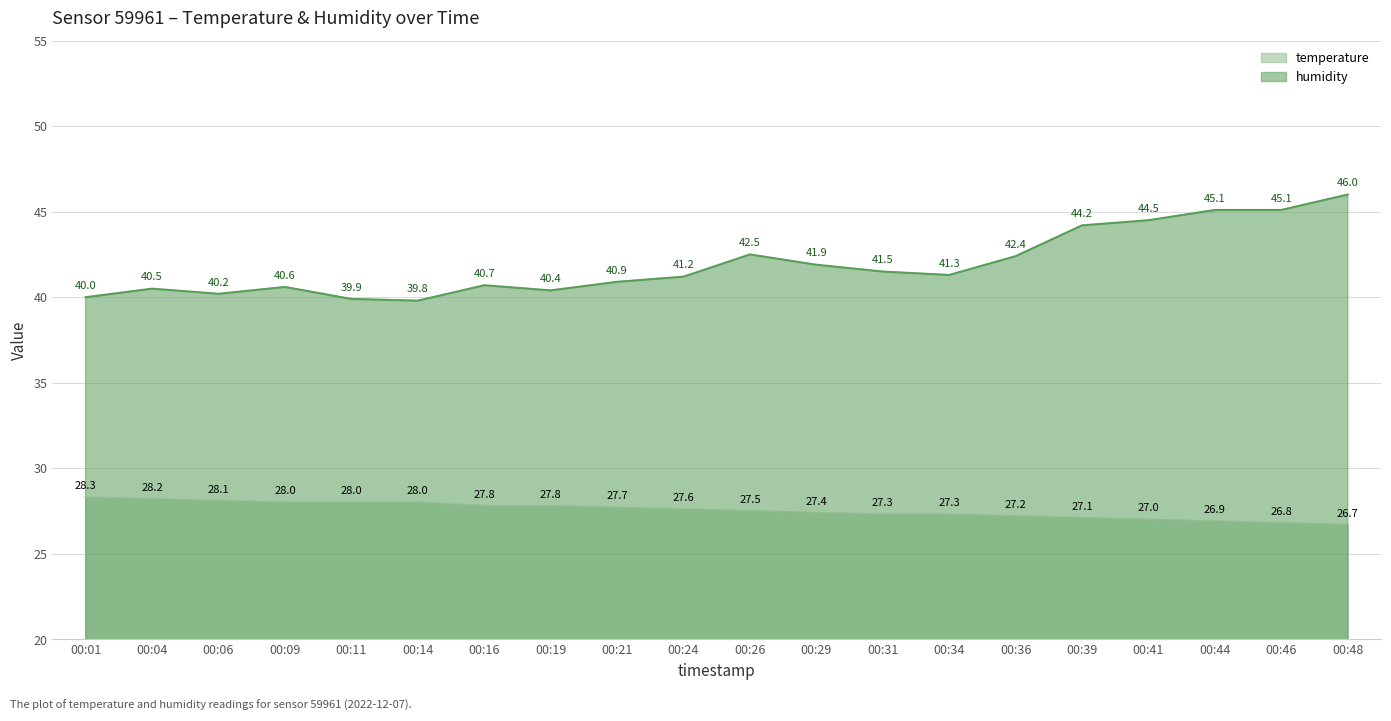

True or false: humidity and temperature intersect in this chart.

False